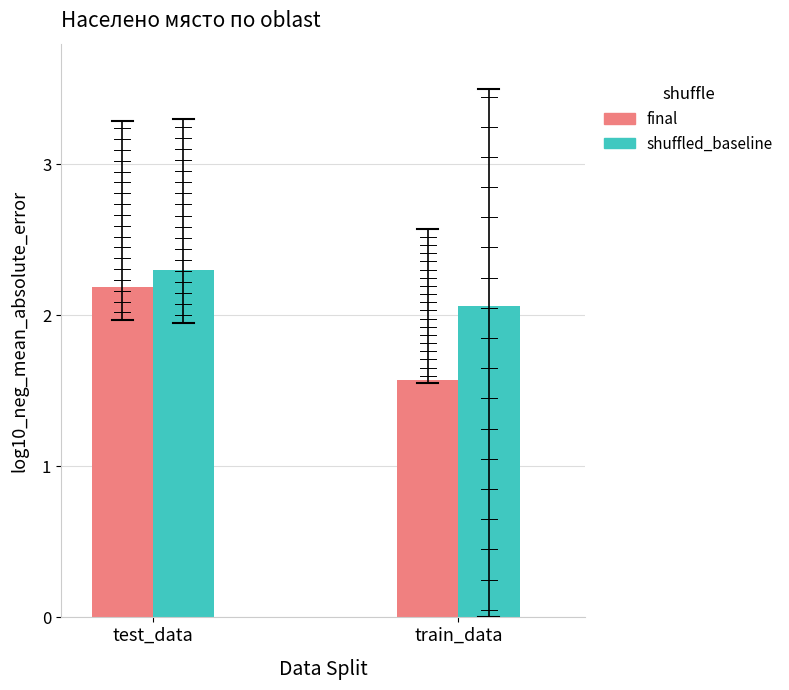

At which category is the sum across all series the highest?

test_data